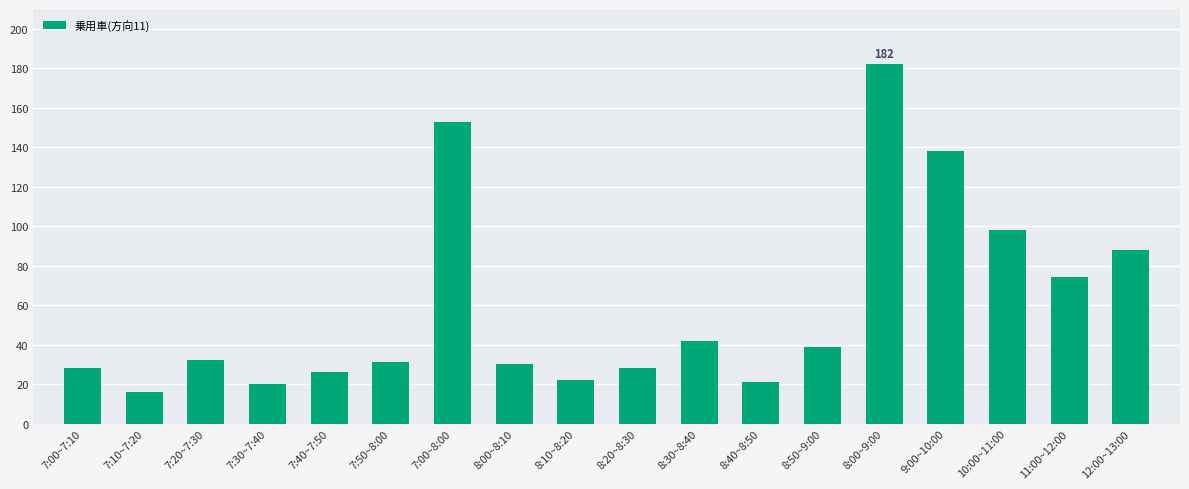

Reading right to left, list all the values displayed in this chart.

88	74	98	138	182	39	21	42	28	22	30	153	31	26	20	32	16	28